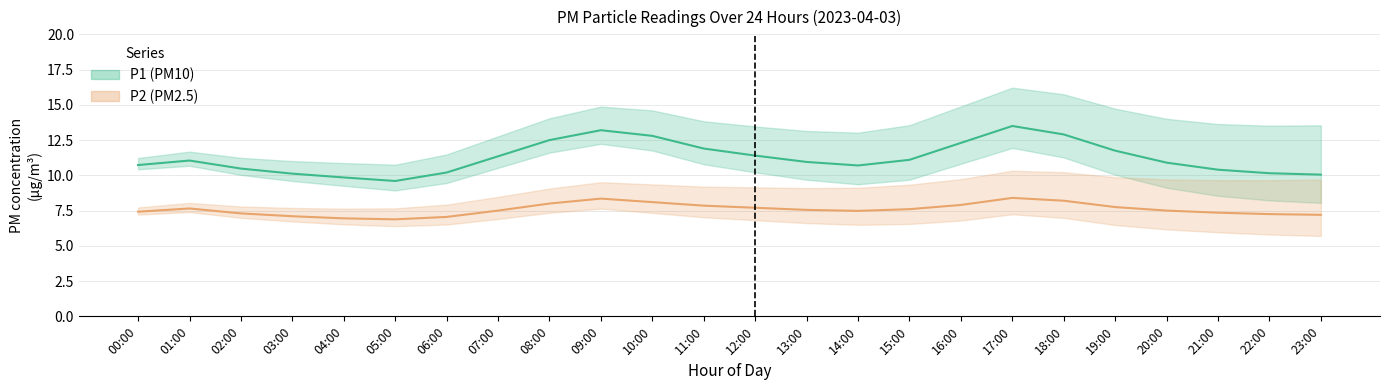

What are all the series names shown in the legend?

P1, P2